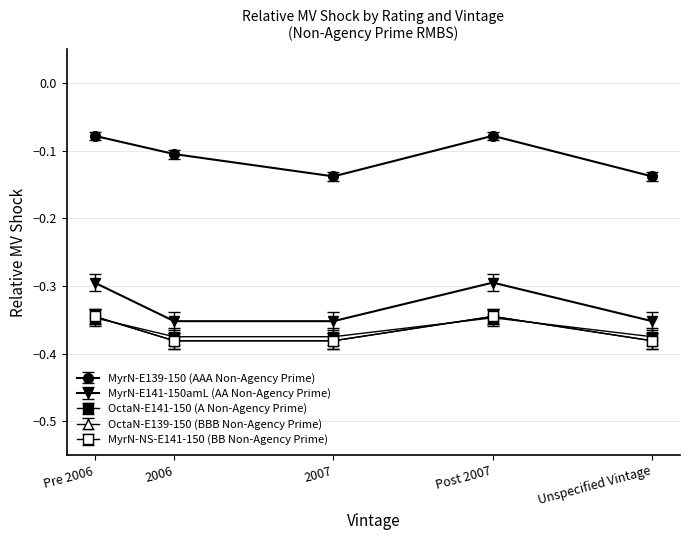

Where is MyrN-NS-E141-150 (BB Non-Agency Prime) nearest to the value 0?

Pre 2006